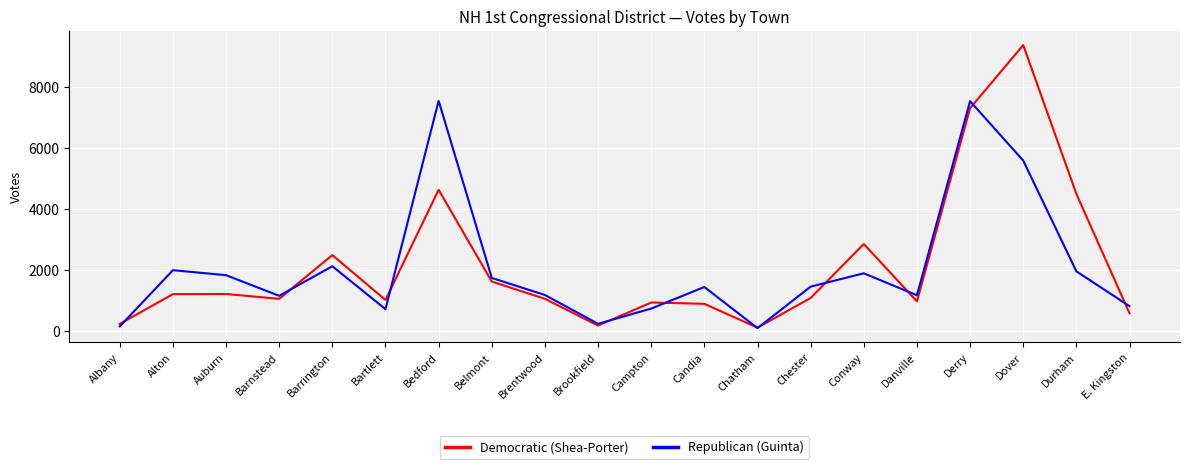

Which series has the largest range (max minus min)?

Democratic (Shea-Porter)